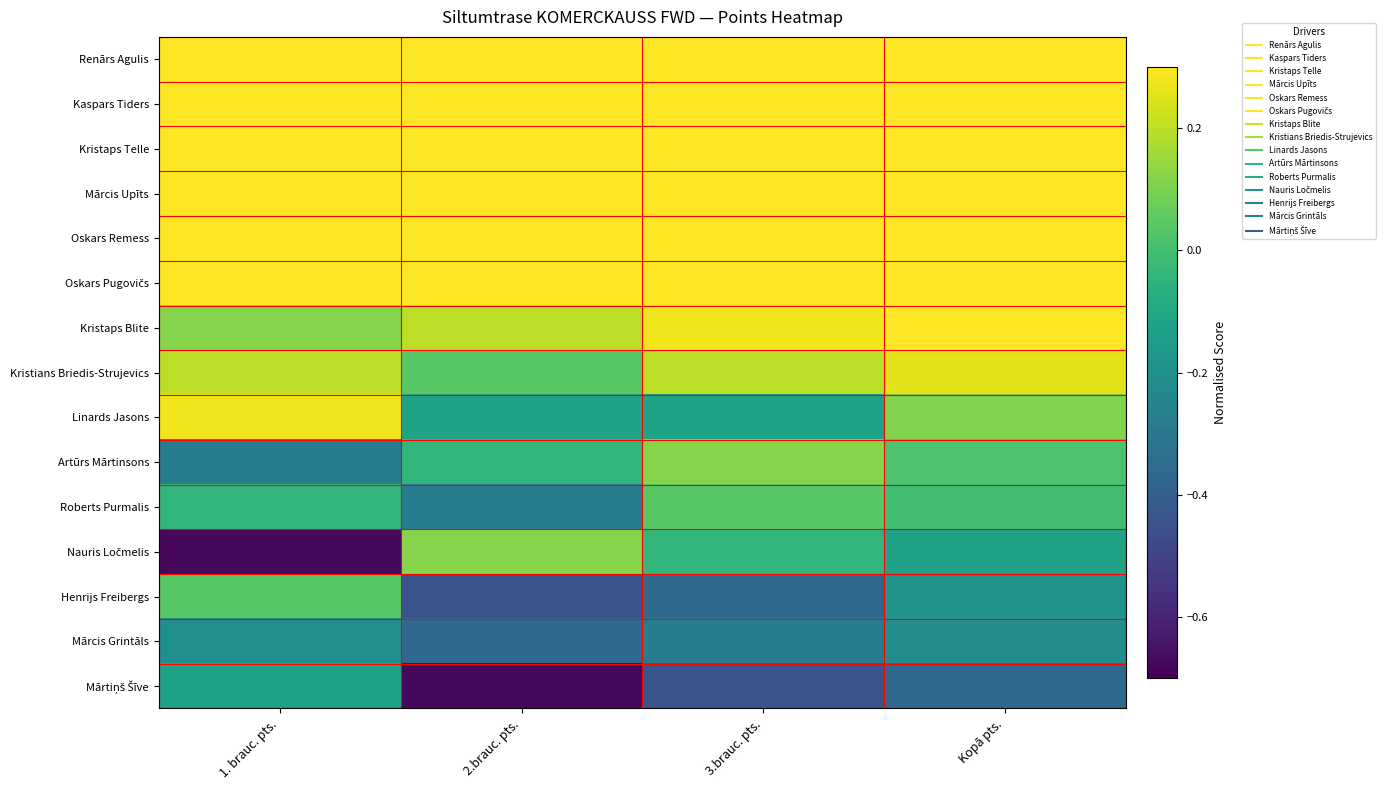

What is the spread (max minus min) of values at 1. brauc. pts.?

1.7